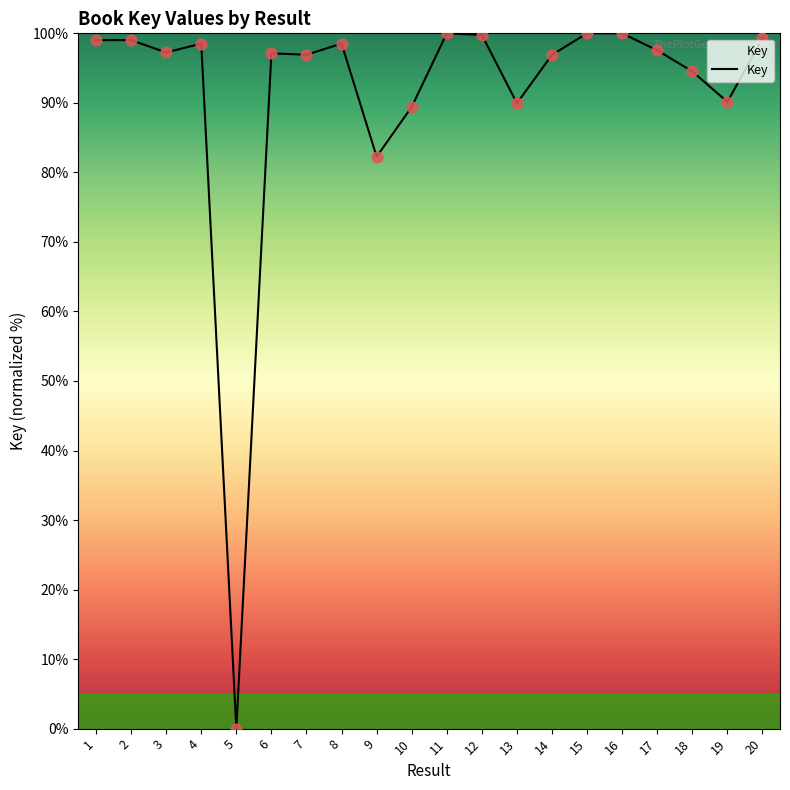

Approximately how many times larger is the value at 2 compared to 9?

1.2